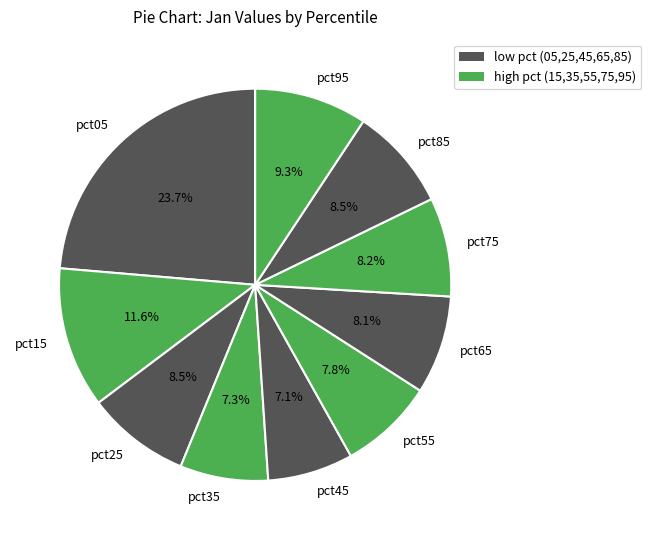

Which has a higher value, pct55 or pct85?

pct85